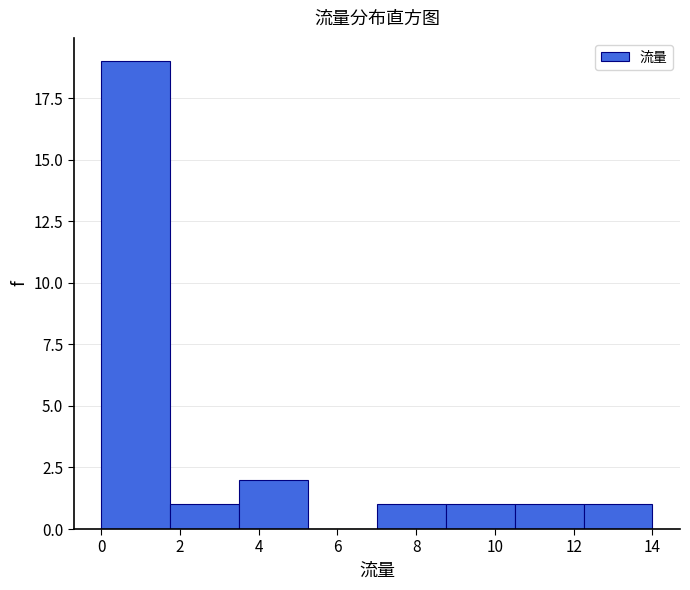

Reading left to right, transcribe this chart: for each bar, give the range it covers on the x-axis and its height. Neither the bar edges nor the heights are printed on the chart, so give them approximately, as read against the axes.

0.00 to 1.75: 19
1.75 to 3.50: 1
3.50 to 5.25: 2
5.25 to 7.00: 0
7.00 to 8.75: 1
8.75 to 10.50: 1
10.50 to 12.25: 1
12.25 to 14.00: 1